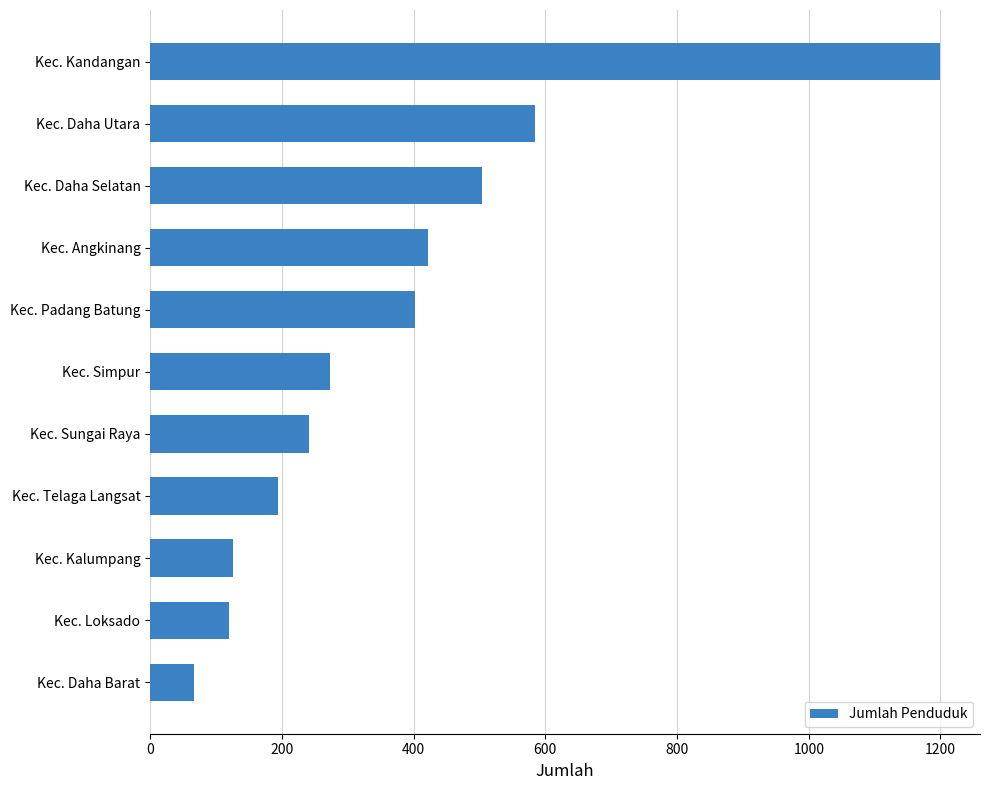

Does the chart contain any negative values?

No